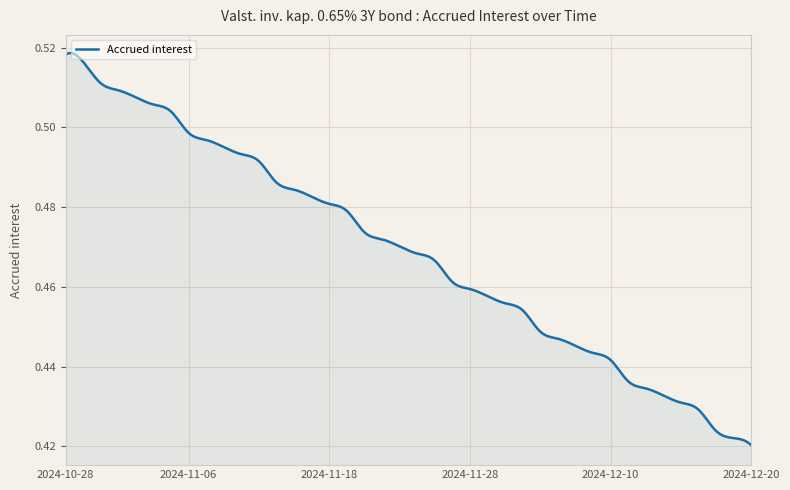

Rank the categories by value from highest to lowest.

2024-10-28, 2024-10-29, 2024-10-30, 2024-10-31, 2024-11-01, 2024-11-04, 2024-11-05, 2024-11-06, 2024-11-07, 2024-11-08, 2024-11-11, 2024-11-12, 2024-11-13, 2024-11-14, 2024-11-15, 2024-11-18, 2024-11-19, 2024-11-20, 2024-11-21, 2024-11-22, 2024-11-25, 2024-11-26, 2024-11-27, 2024-11-28, 2024-11-29, 2024-12-02, 2024-12-03, 2024-12-04, 2024-12-05, 2024-12-06, 2024-12-09, 2024-12-10, 2024-12-11, 2024-12-12, 2024-12-13, 2024-12-16, 2024-12-17, 2024-12-18, 2024-12-19, 2024-12-20